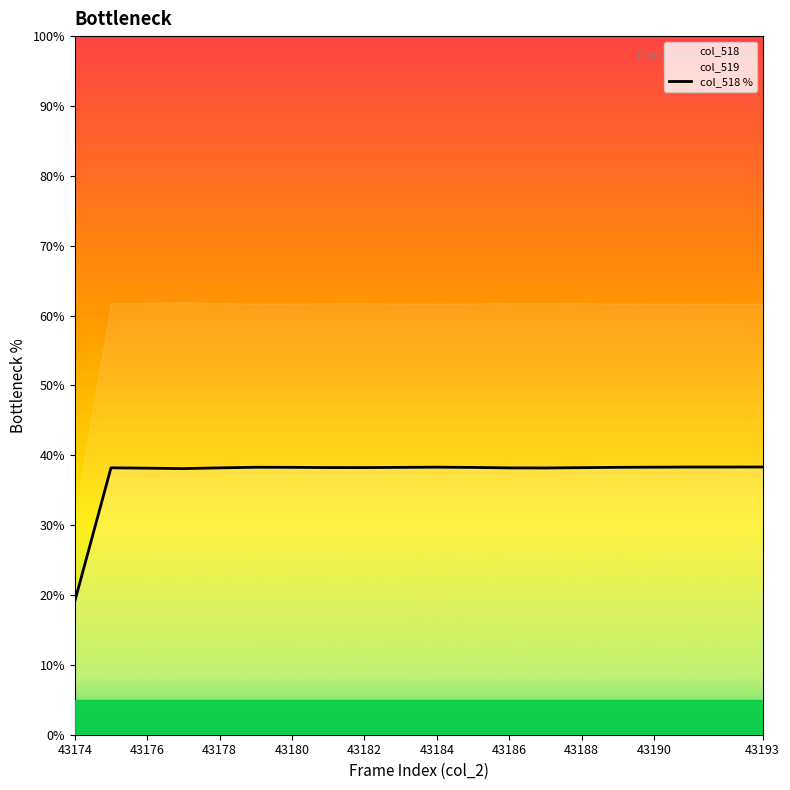

How many data points does each series have?

20